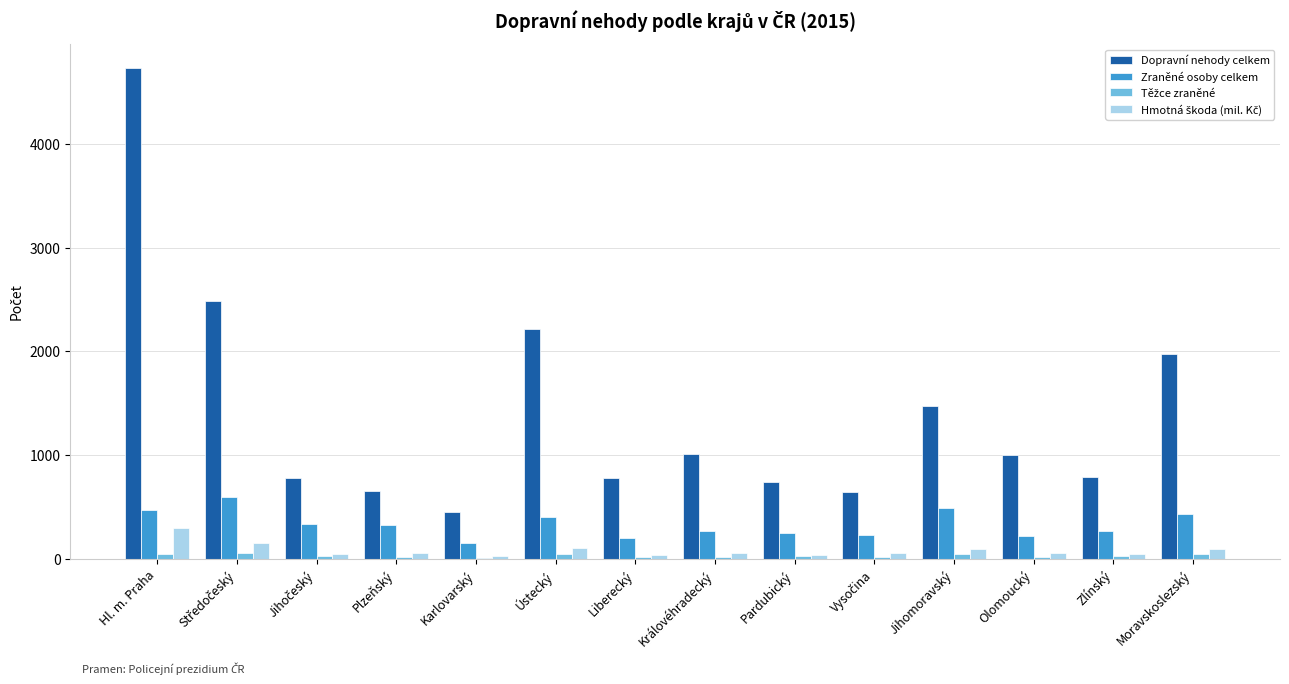

Between Hl. m. Praha and Zlínský, which series saw the biggest shift?

Dopravní nehody celkem